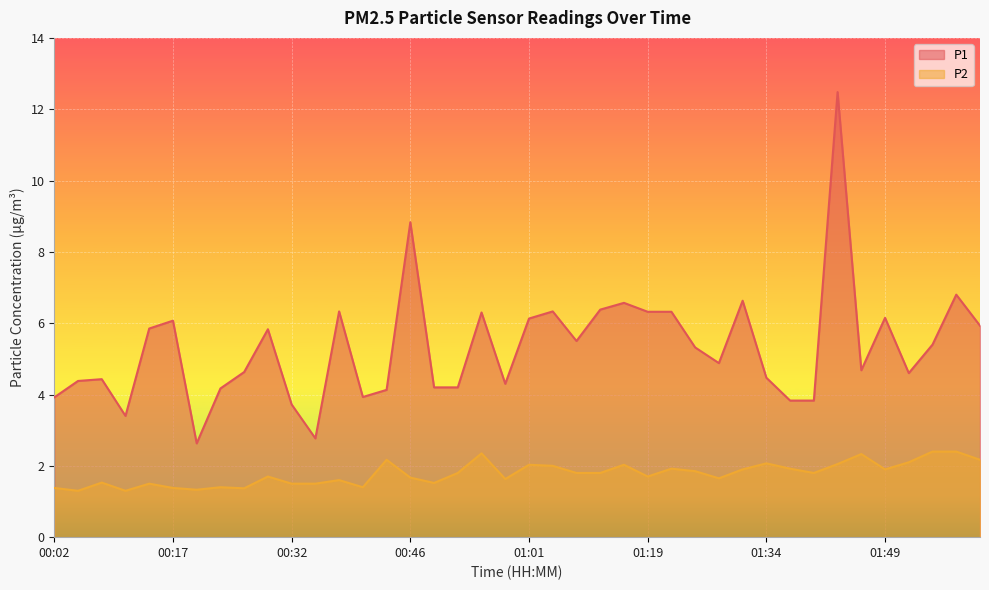

Is it true that P2 equals 2.9 at 01:34?

False